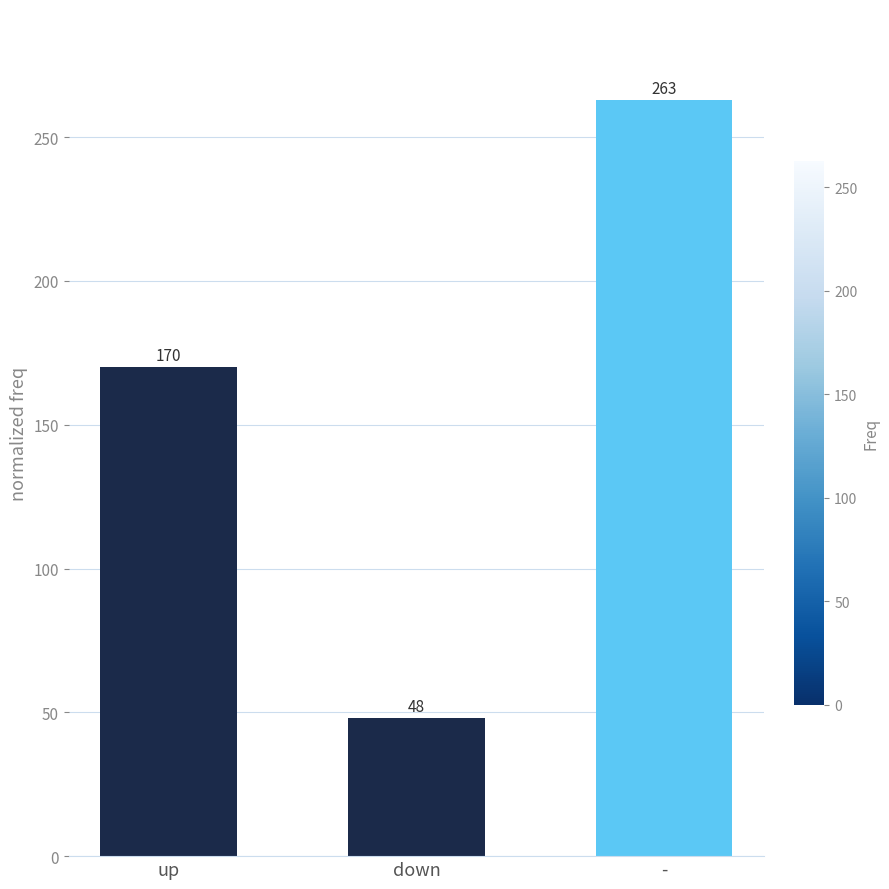

Reading left to right, extract all data points from this chart.

up=170	down=48	-=263